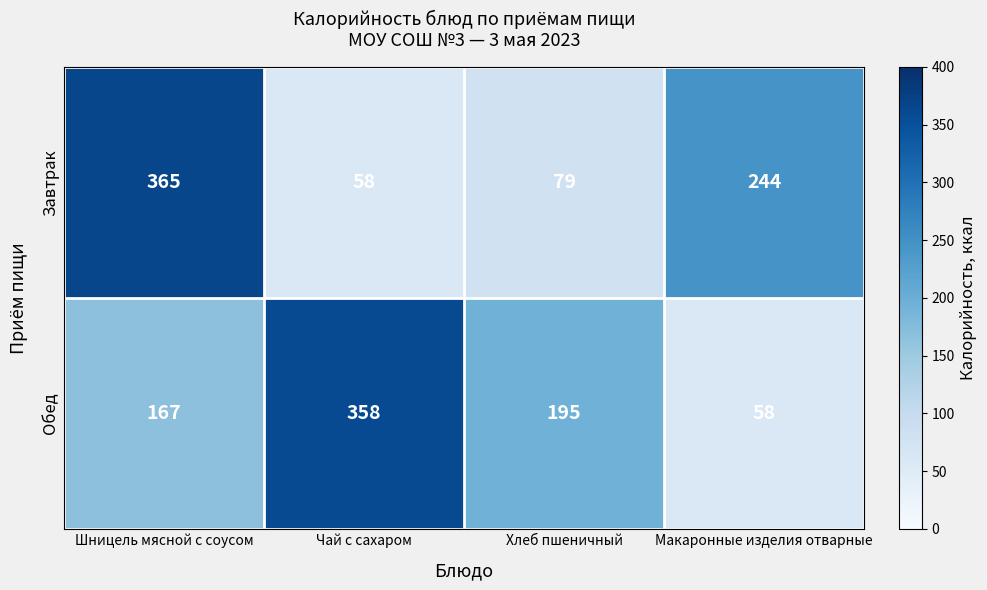

What is the difference between the highest and lowest values at Хлеб пшеничный?

116